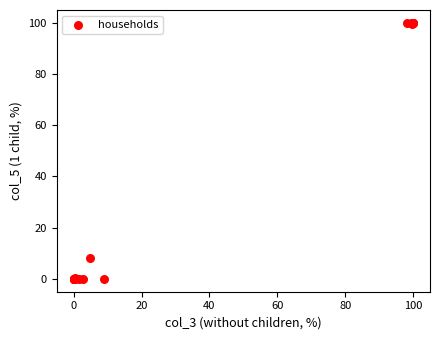

What Y value in the scatter plot is closest to 50?

8.0